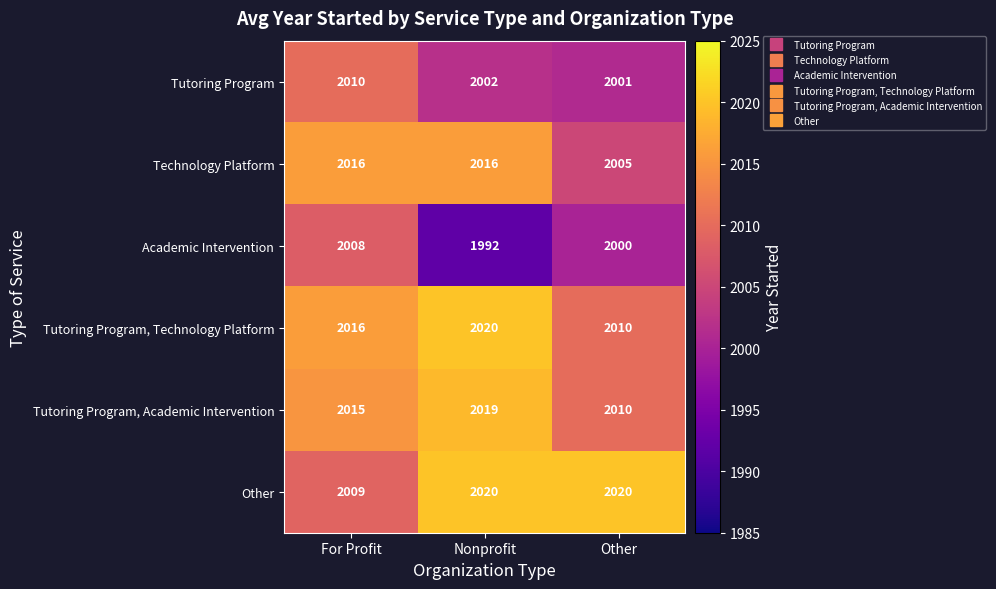

Rank the categories by Academic Intervention value from lowest to highest.

Nonprofit, Other, For Profit